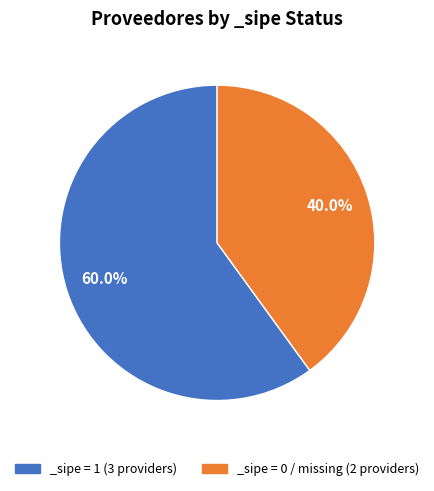

How much of the chart is everything except _sipe = 0 / missing (2 providers)?

60.0%